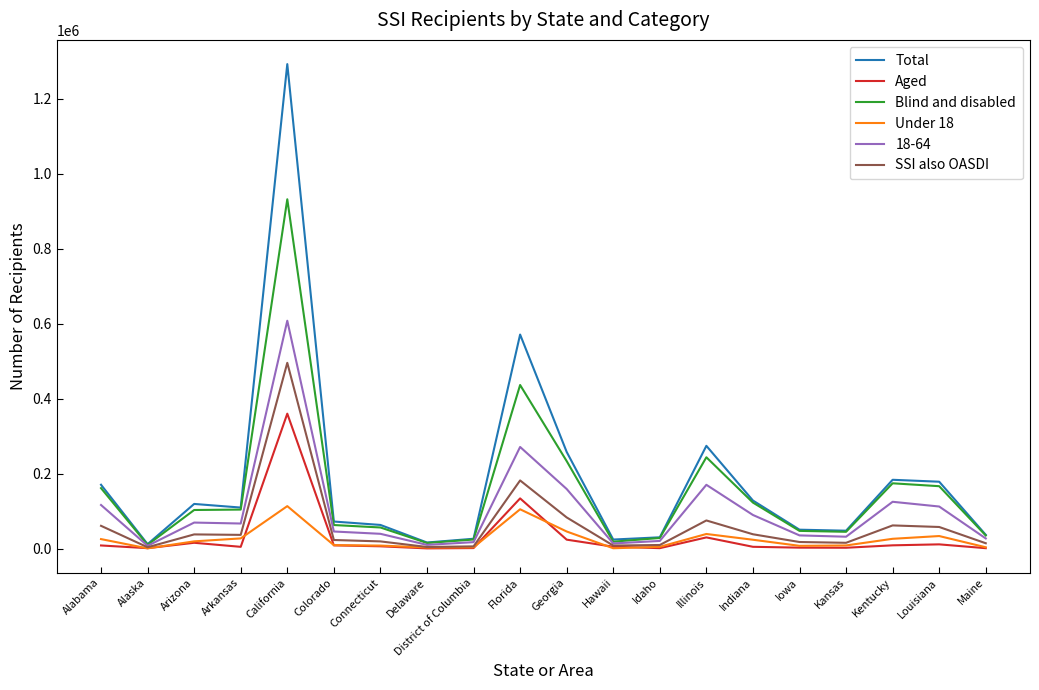

Is it true that Aged equals 137327 at California?

False